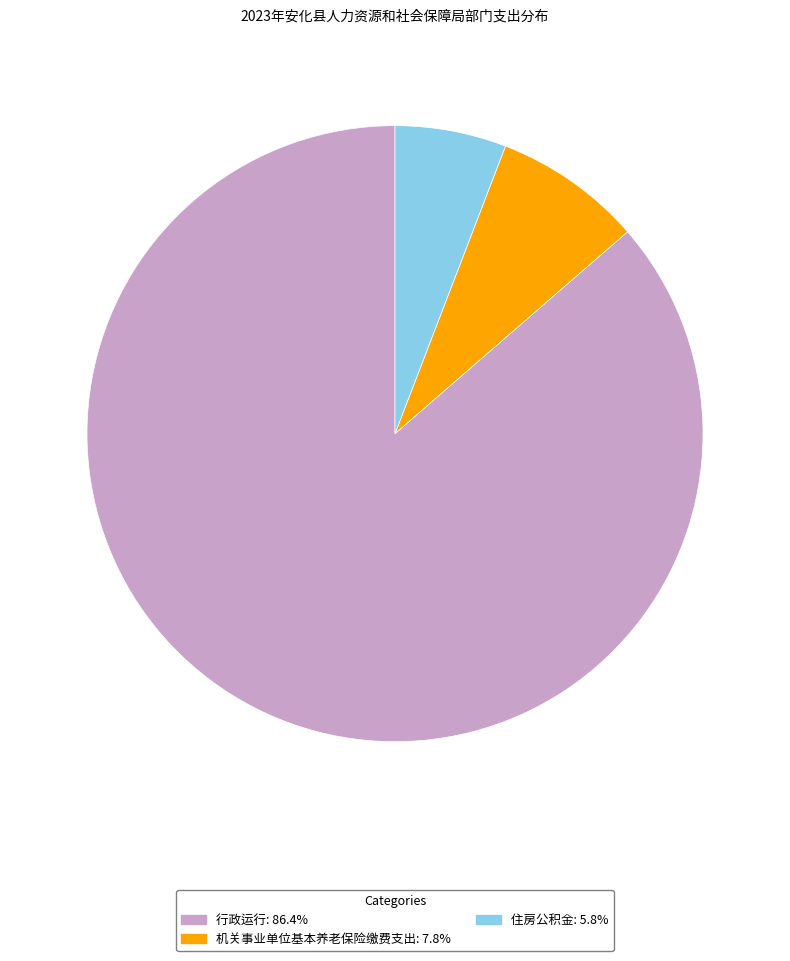

Which category has the biggest portion of the pie?

行政运行